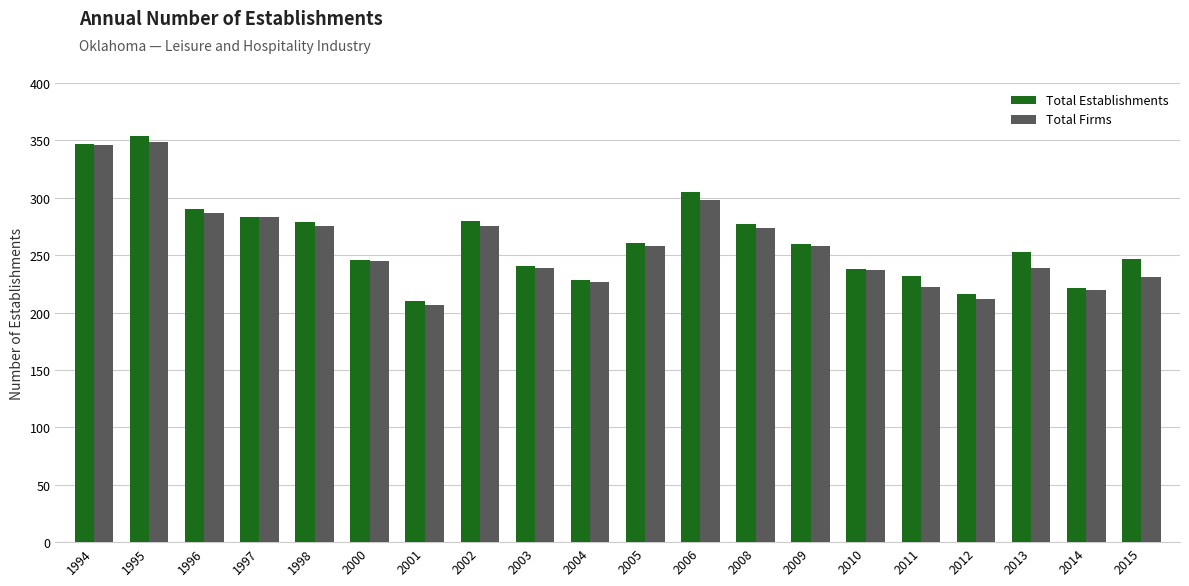

What is the difference between the maximum and minimum values in the Total Establishments series?

144